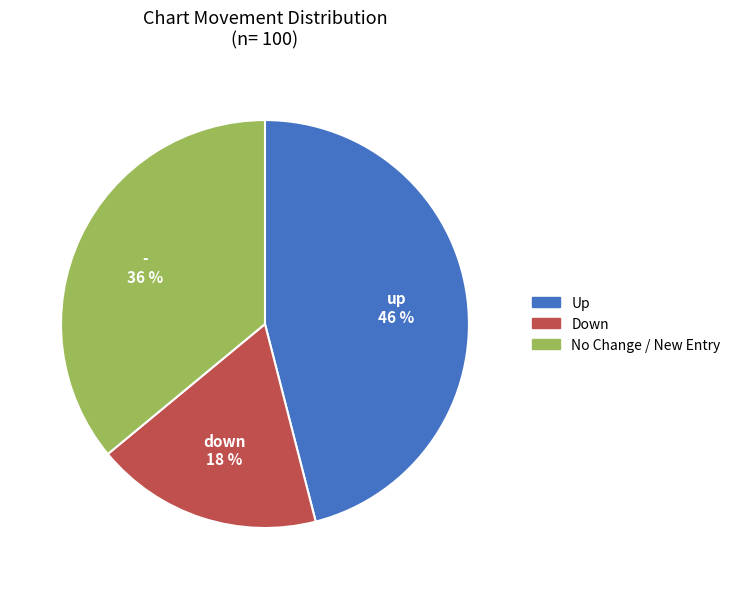

Do Up and Down together represent more than half of the pie?

Yes